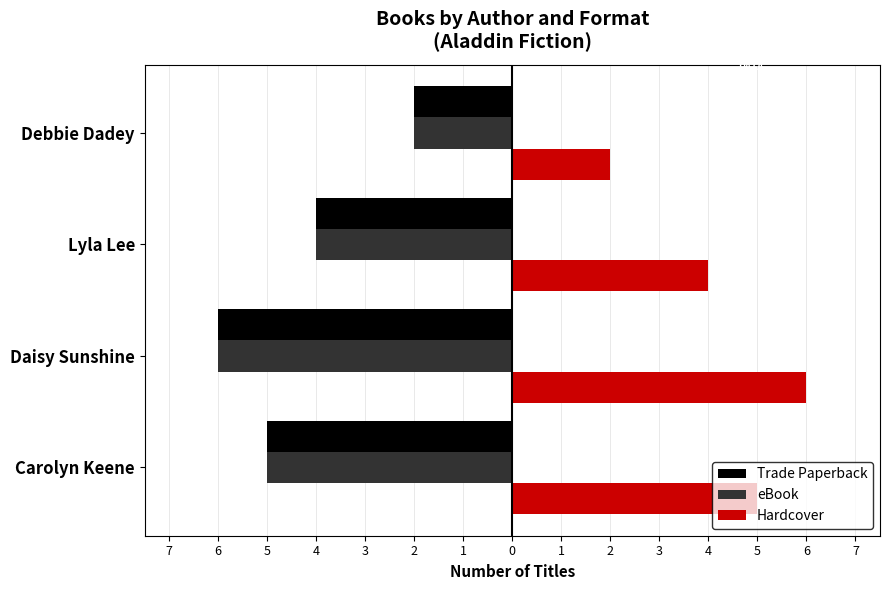

What are all the series names shown in the legend?

Trade Paperback, eBook, Hardcover